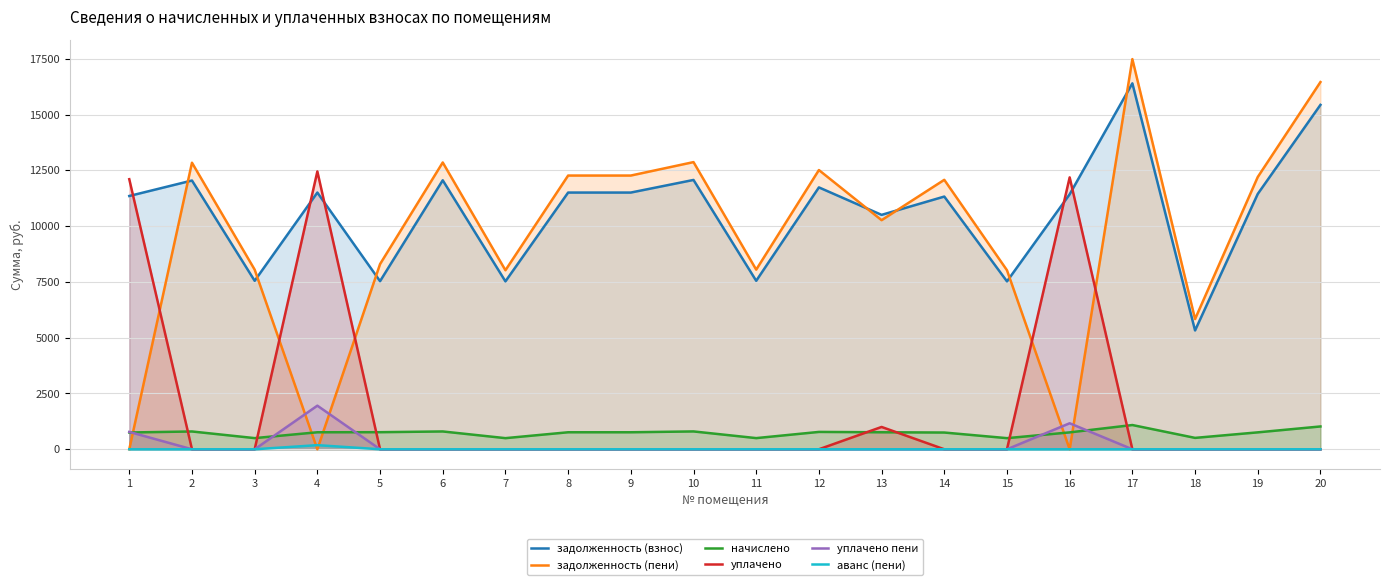

Which series changed the most between 15 and 17?

задолженность (пени)